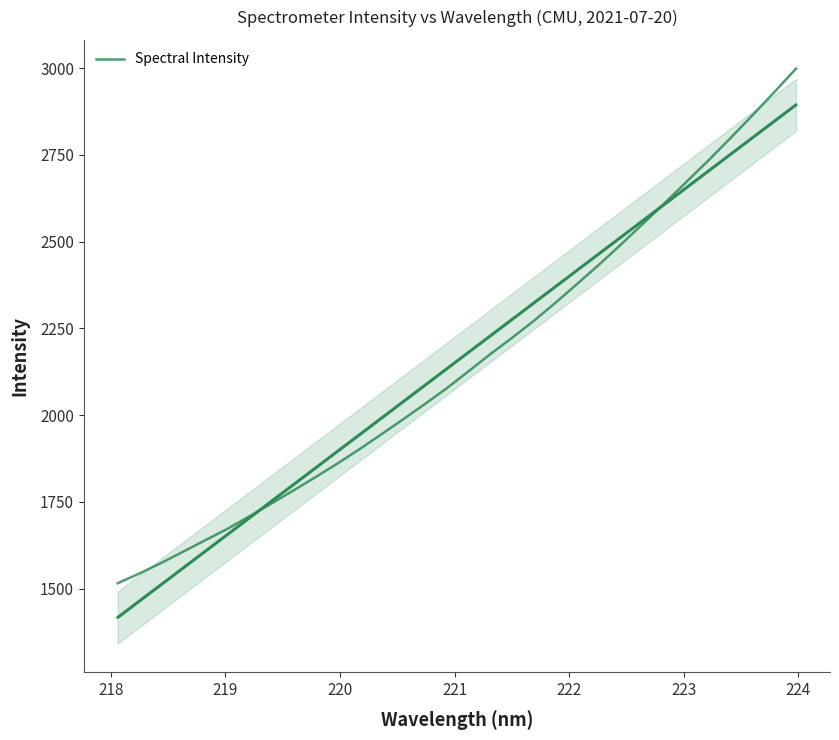

What is the average value?

2155.8